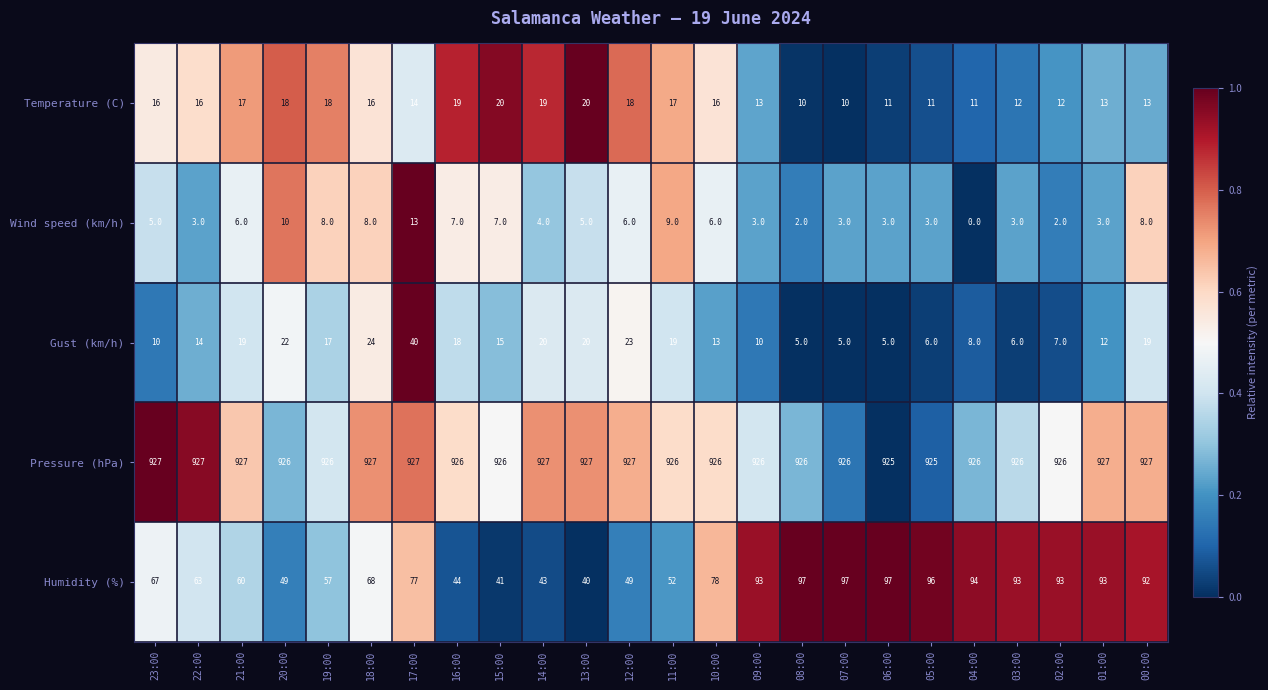

Count the Temperature (C) values in the range 12 to 18.

15